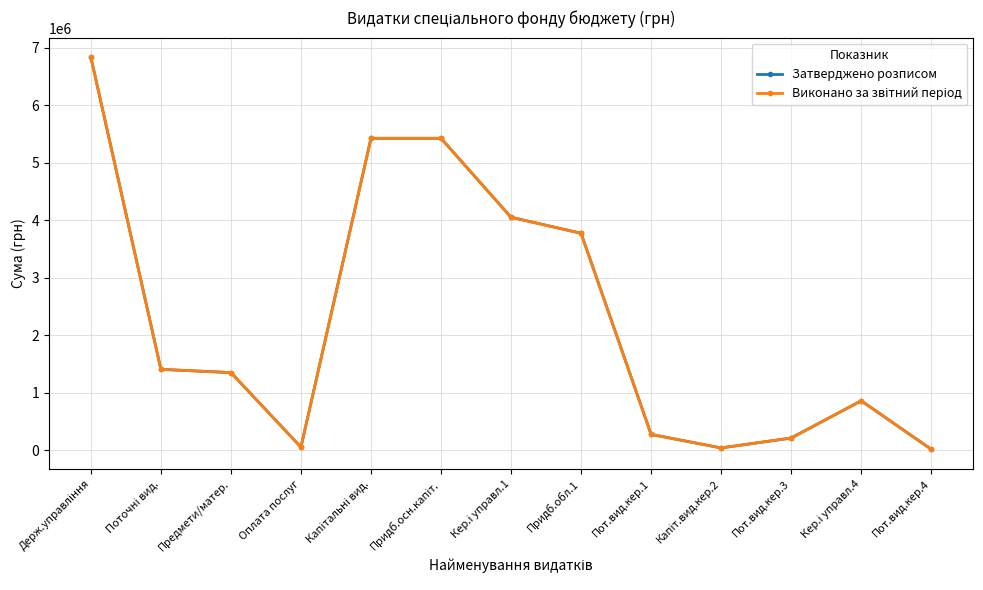

True or false: Виконано за звітний період and Затверджено розписом intersect in this chart.

False